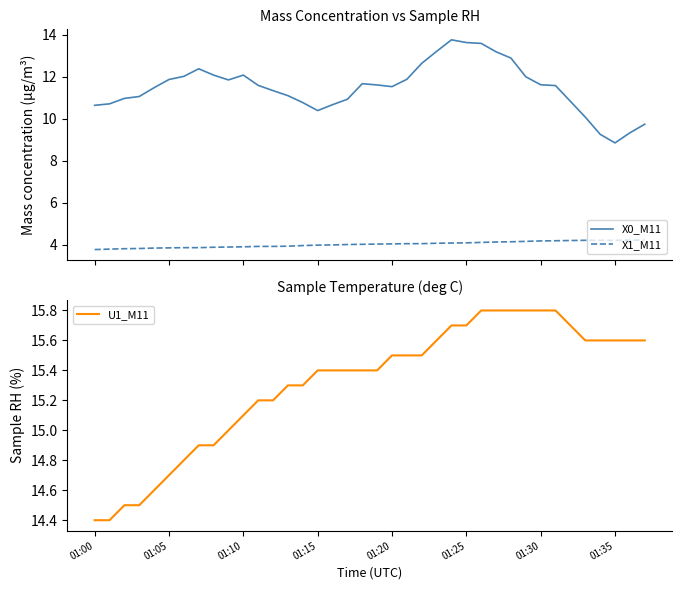

What is the highest value of the X1_M11 series?

4.2